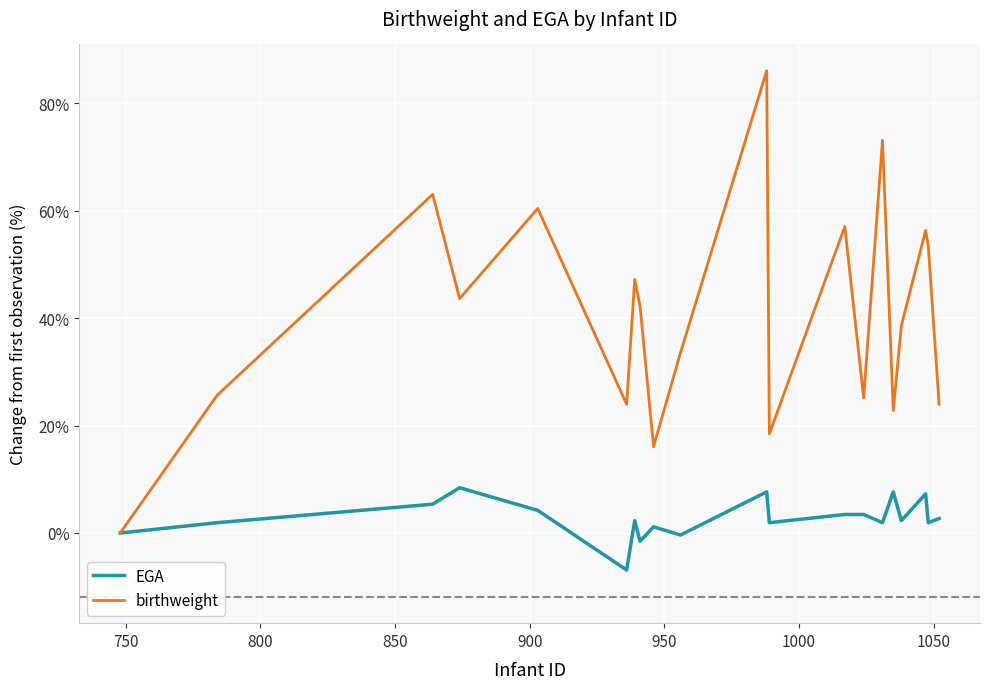

List the series in order of their peak value, highest first.

birthweight, EGA